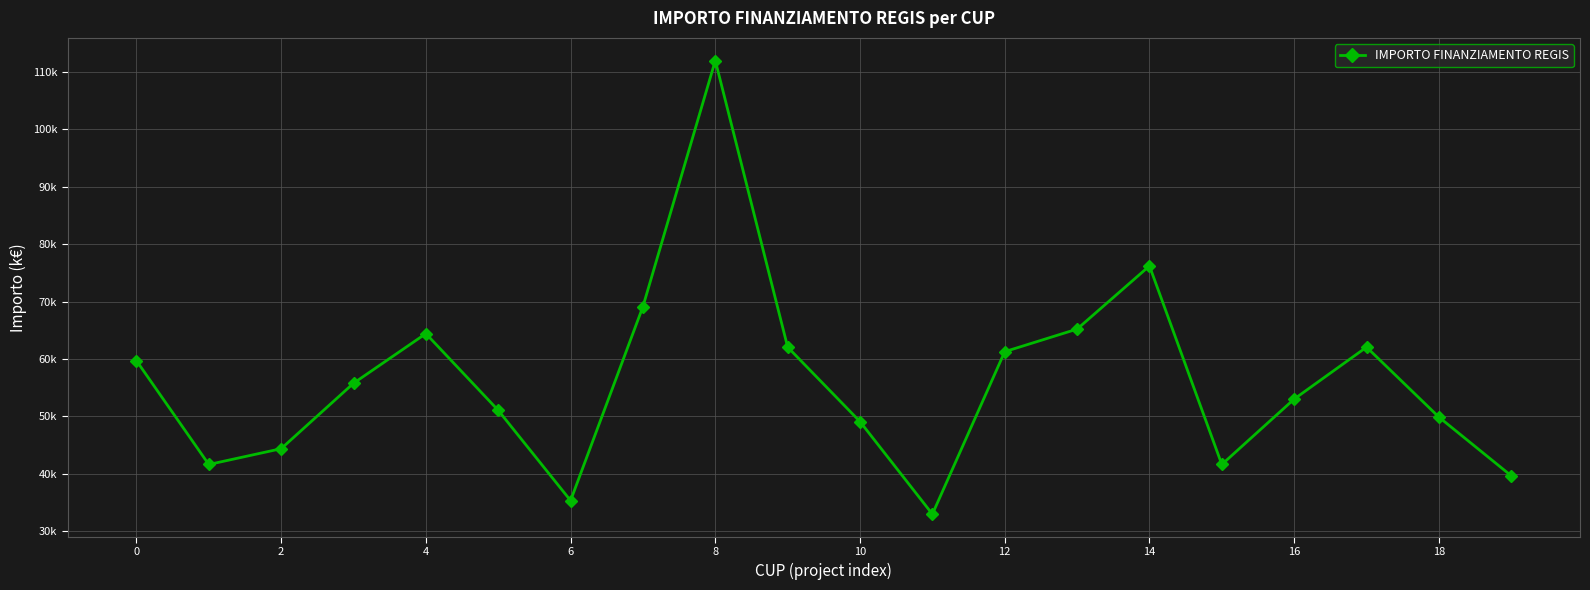

What is the smallest value displayed?

33.0